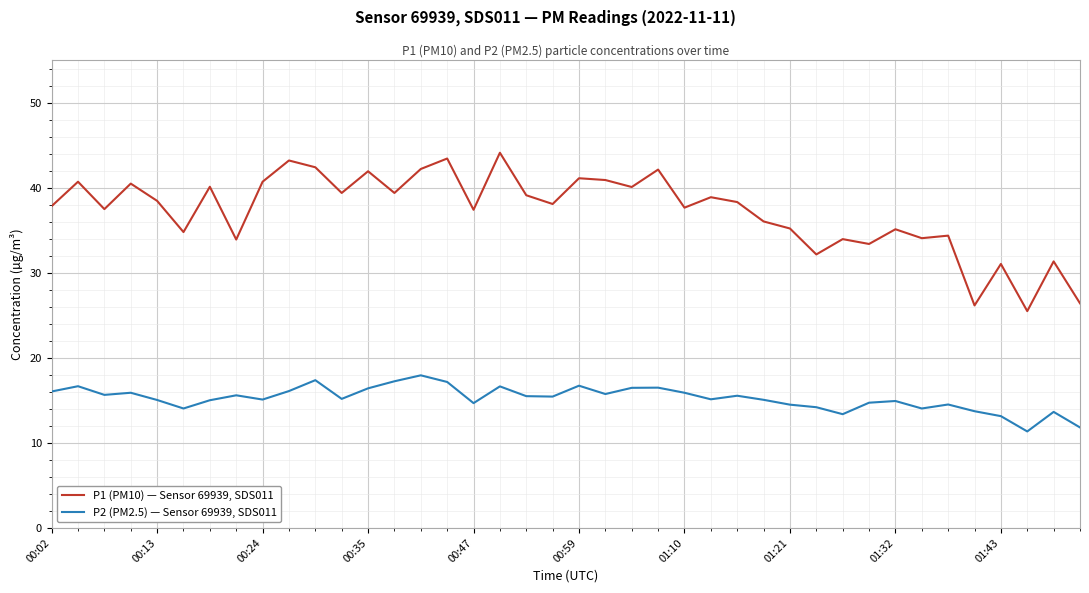

True or false: P1 (PM10) — Sensor 69939, SDS011 and P2 (PM2.5) — Sensor 69939, SDS011 cross at least once.

False